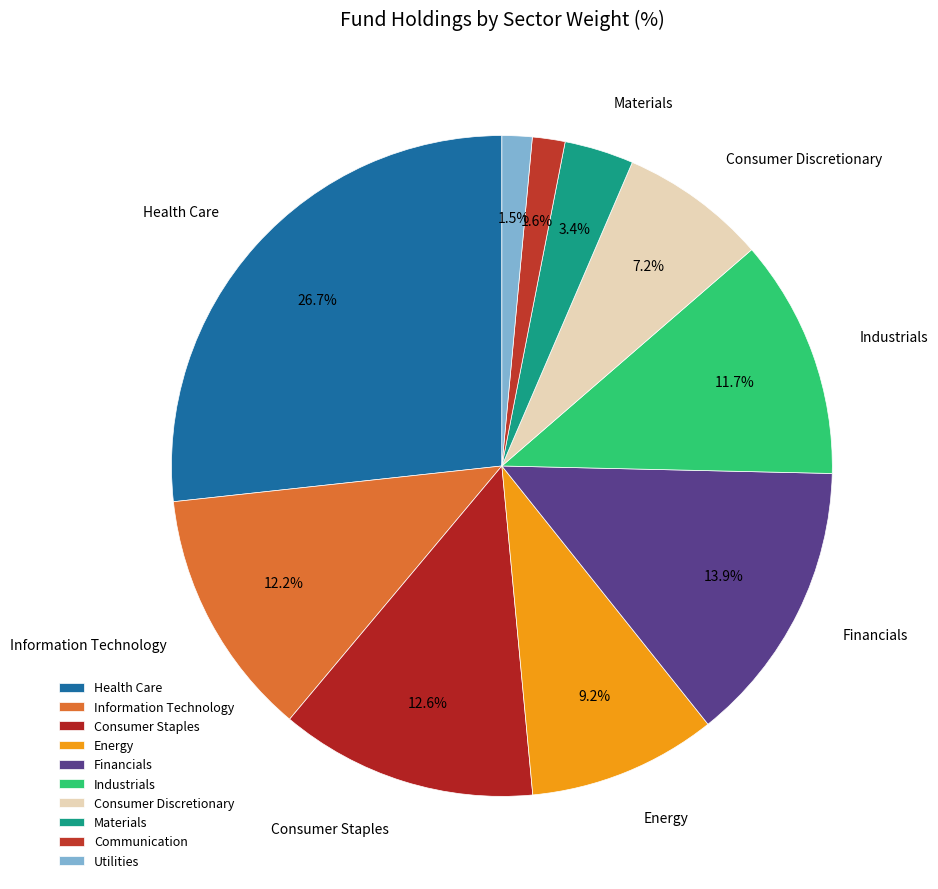

To the nearest percent, what is the difference between the largest and smallest slice percentages?

25%